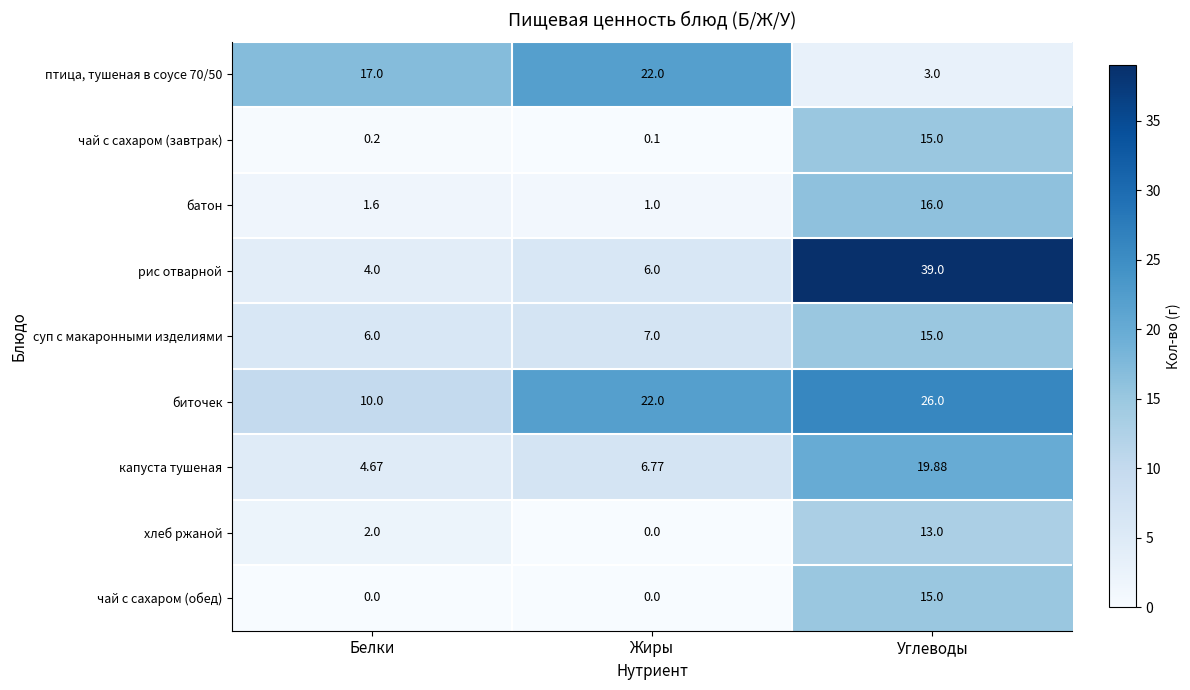

Which series has the largest range (max minus min)?

рис отварной